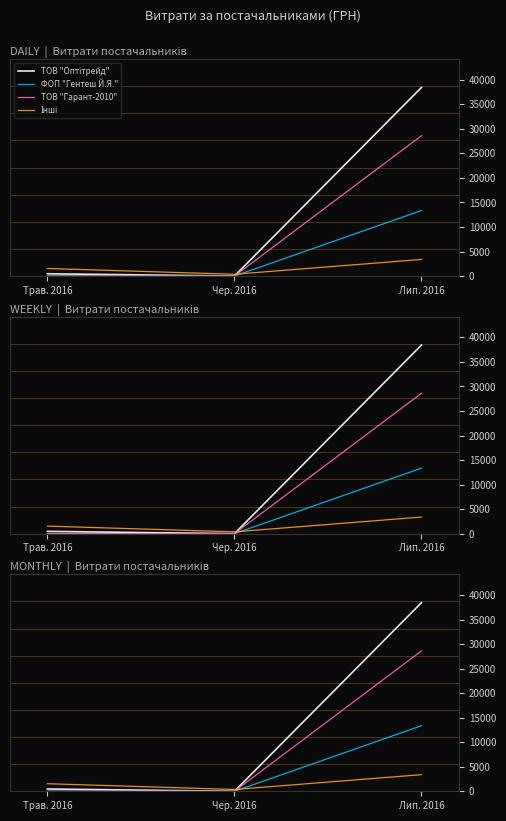

What is the label of the 3rd point from the left?

Лип. 2016